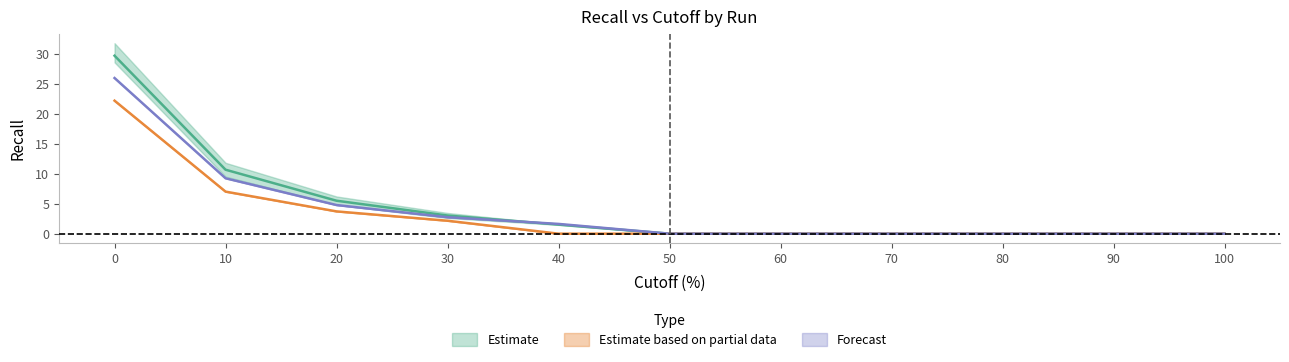

Reading left to right, list all the values displayed in this chart.

AFLAB1 (7.12): 26.0	9.2	4.8	2.8	1.6	0.0	0.0	0.0	0.0	0.0	0.0
AFLAB2 (8.11): 29.7	10.7	5.5	3.0	1.5	0.0	0.0	0.0	0.0	0.0	0.0
AFLAB3 (7.48): 22.2	7.0	3.7	2.2	0.0	0.0	0.0	0.0	0.0	0.0	0.0